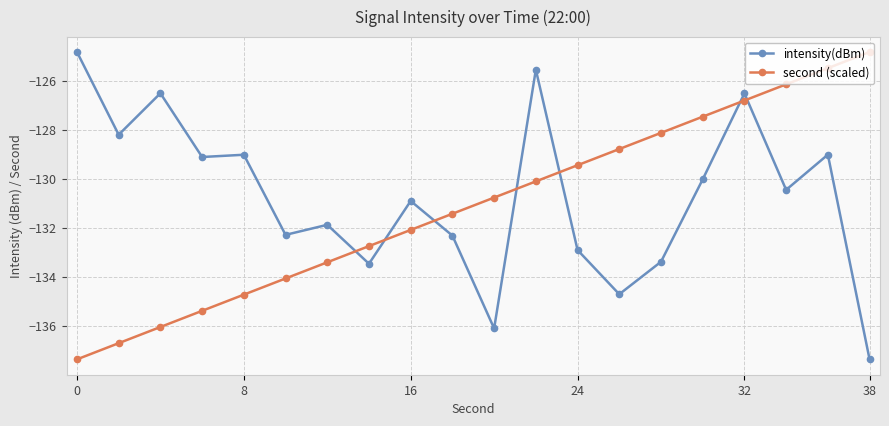

What is the average value of the second (scaled) series?

-131.1